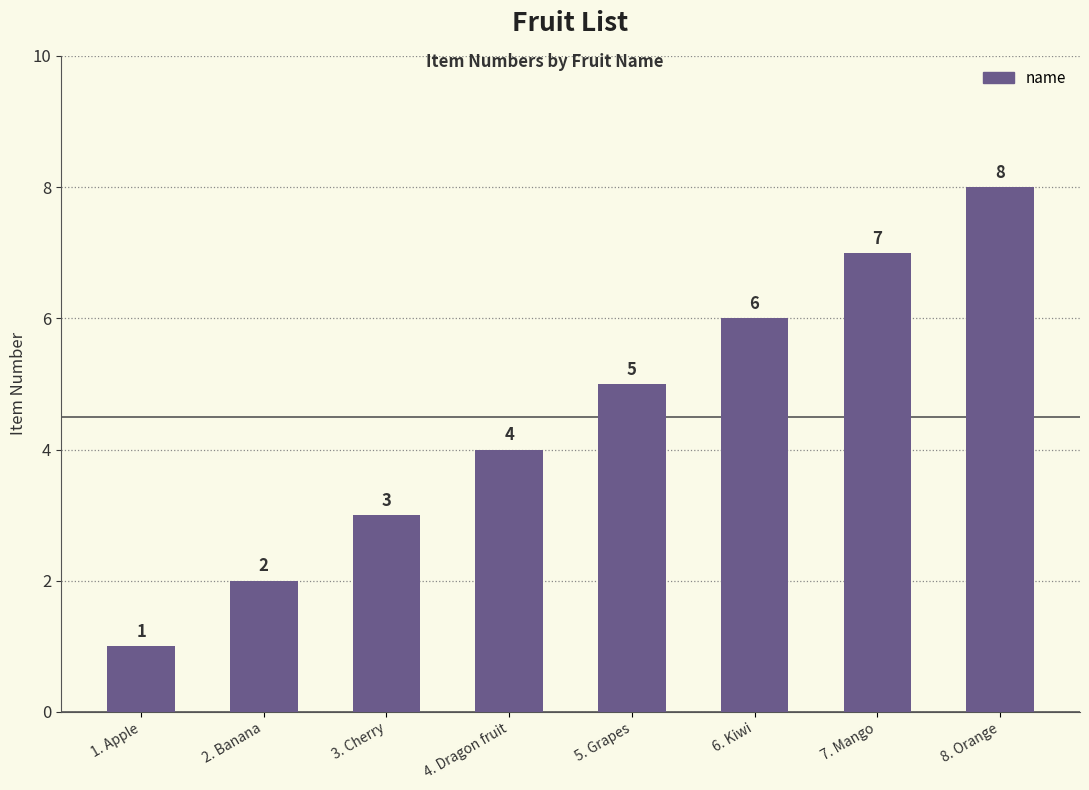

What is the greatest value displayed?

8